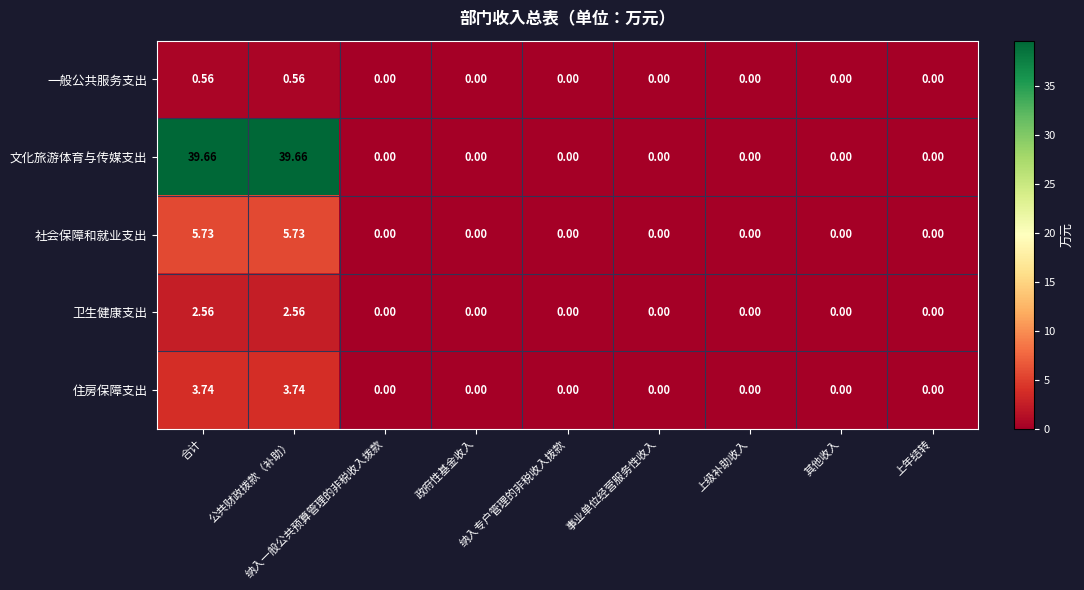

What is the difference between the highest and lowest values at 公共财政拨款（补助）?

39.1